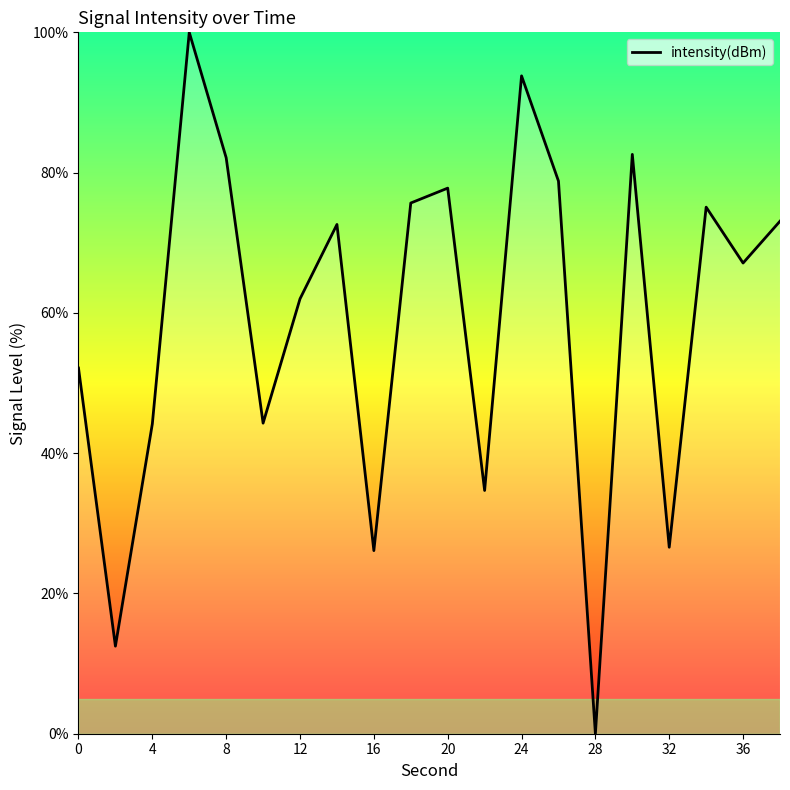

What is the greatest value displayed?

100.0